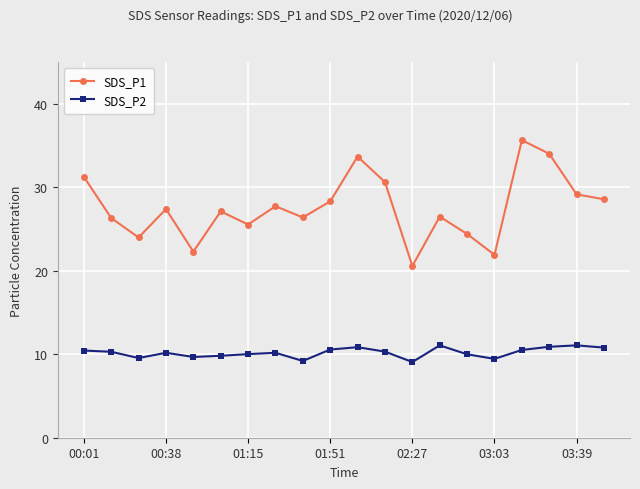

Rank the series by their maximum value, from highest to lowest.

SDS_P1, SDS_P2